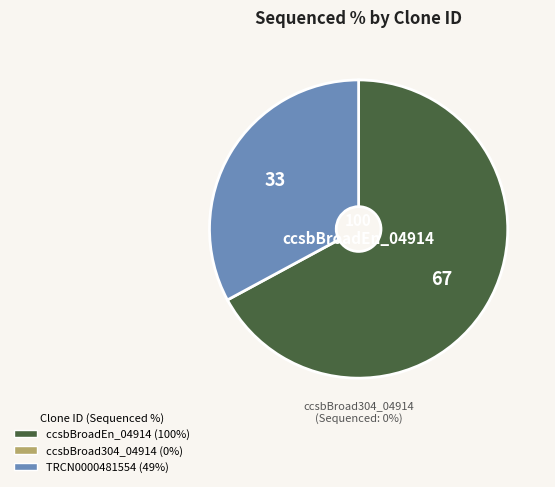

Combined, what portion of the pie is ccsbBroad304_04914 and TRCN0000481554?

32.9%